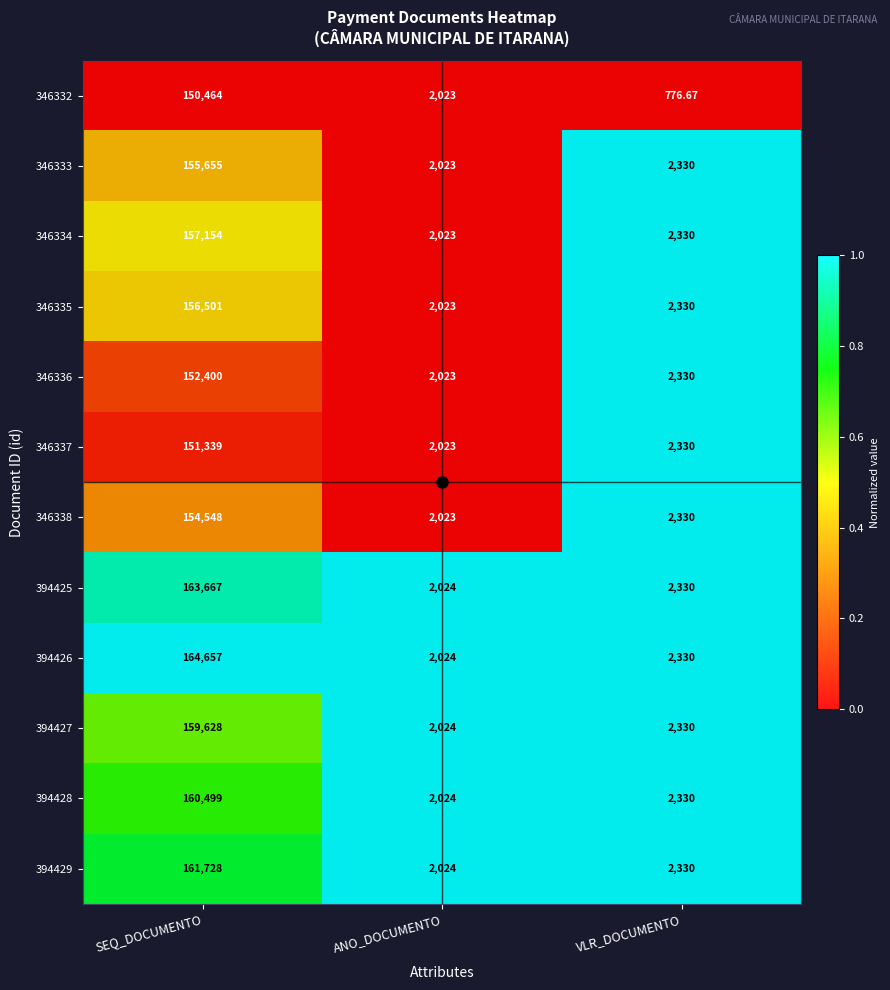

At which label does 346338 first exceed 2330?

SEQ_DOCUMENTO